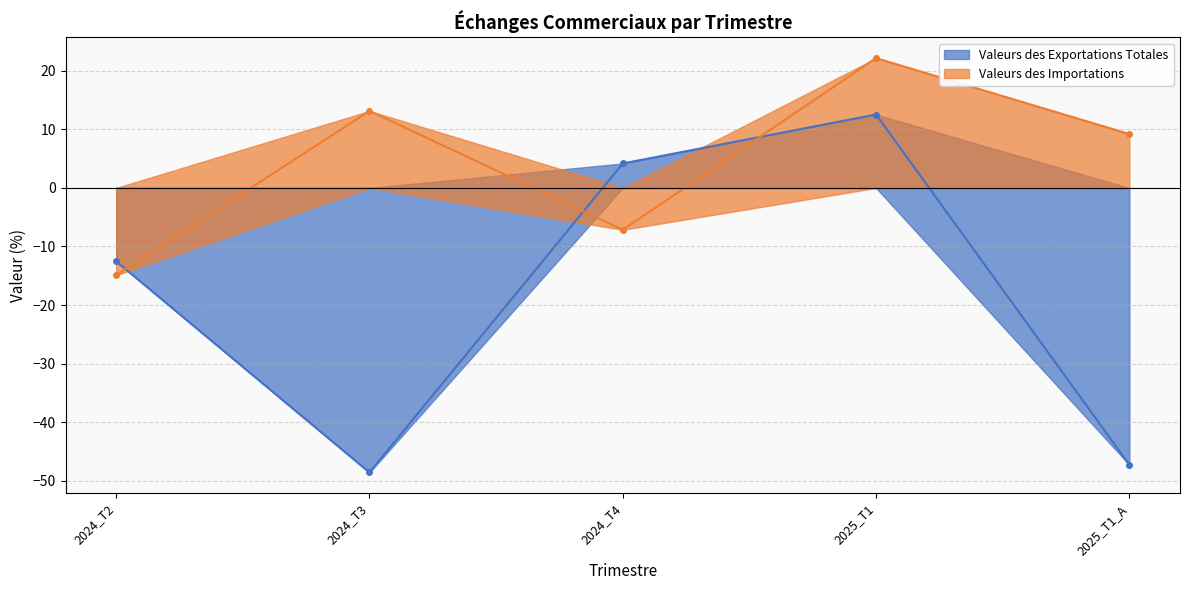

Count the number of categories in the chart.

5